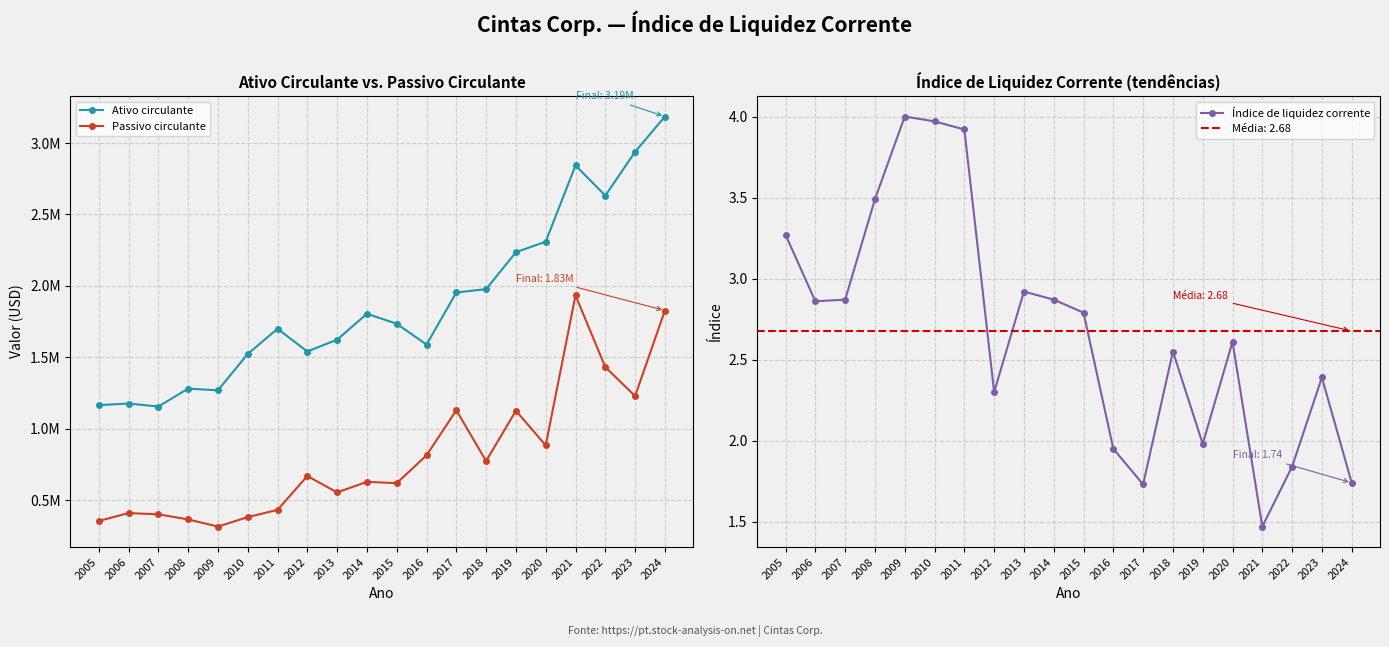

What is the average value of the Índice de liquidez corrente series?

2.7